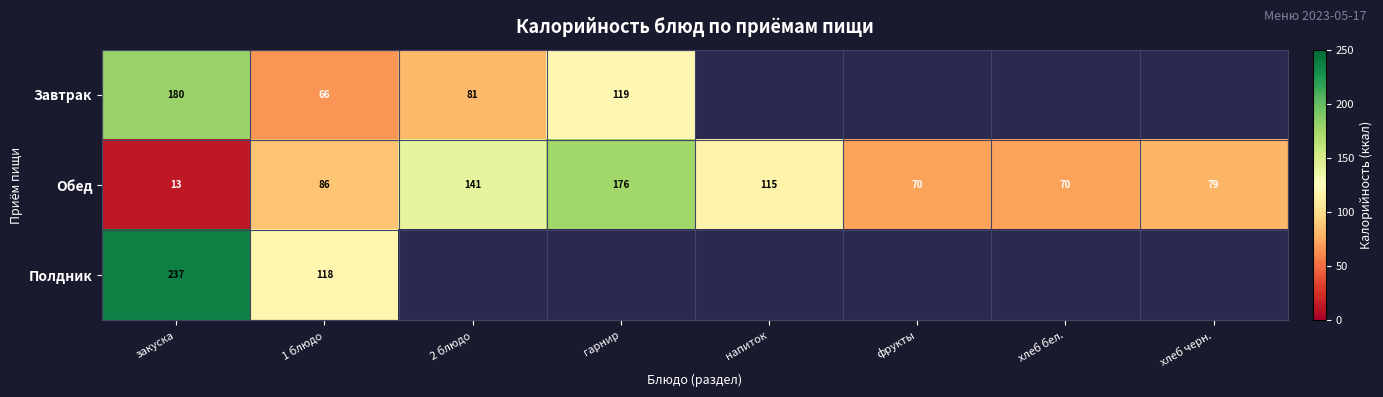

At which category is the sum across all series the highest?

закуска